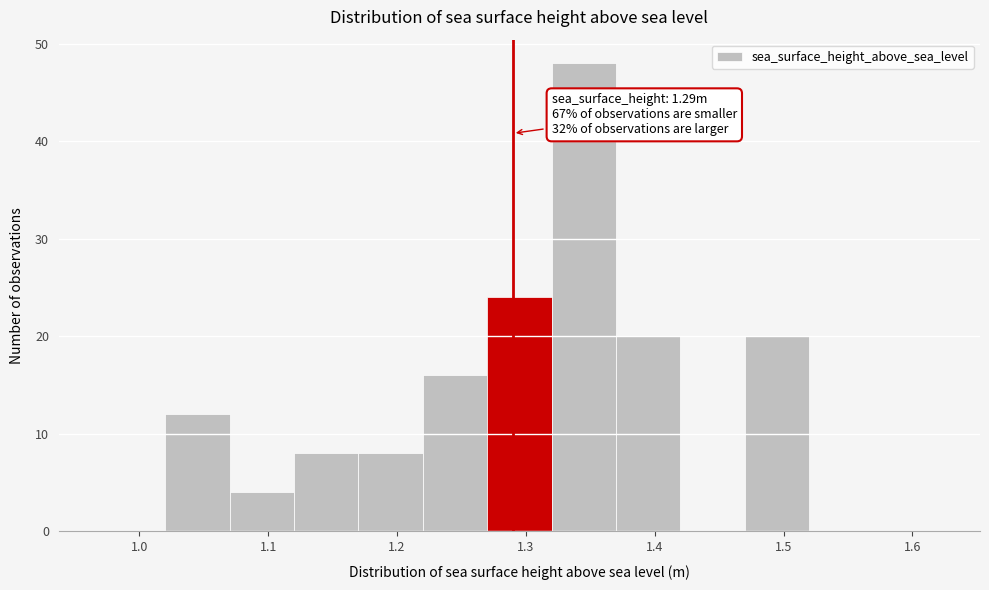

Which range on the x-axis has the tallest bar?

1.32 to 1.37